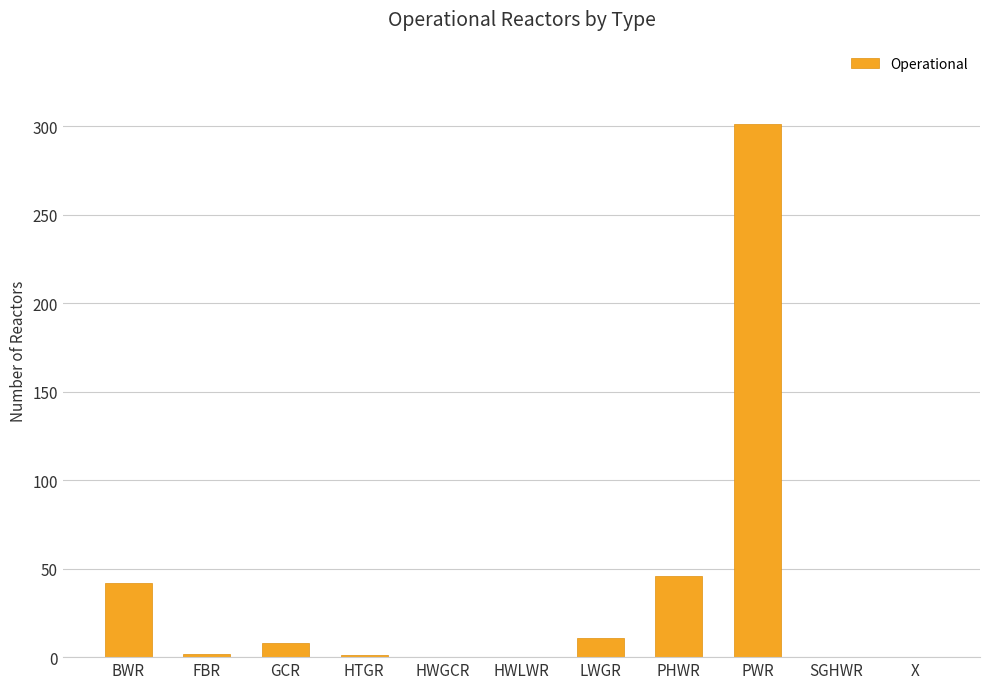

What is the change in value from HTGR to PHWR?

+45